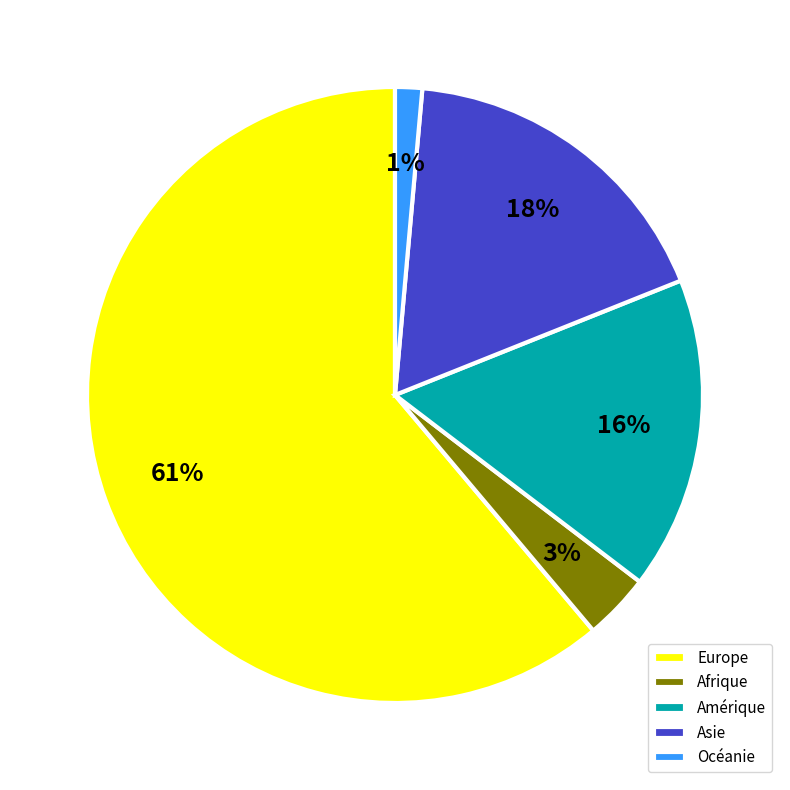

What is the smallest slice in the pie chart?

Océanie